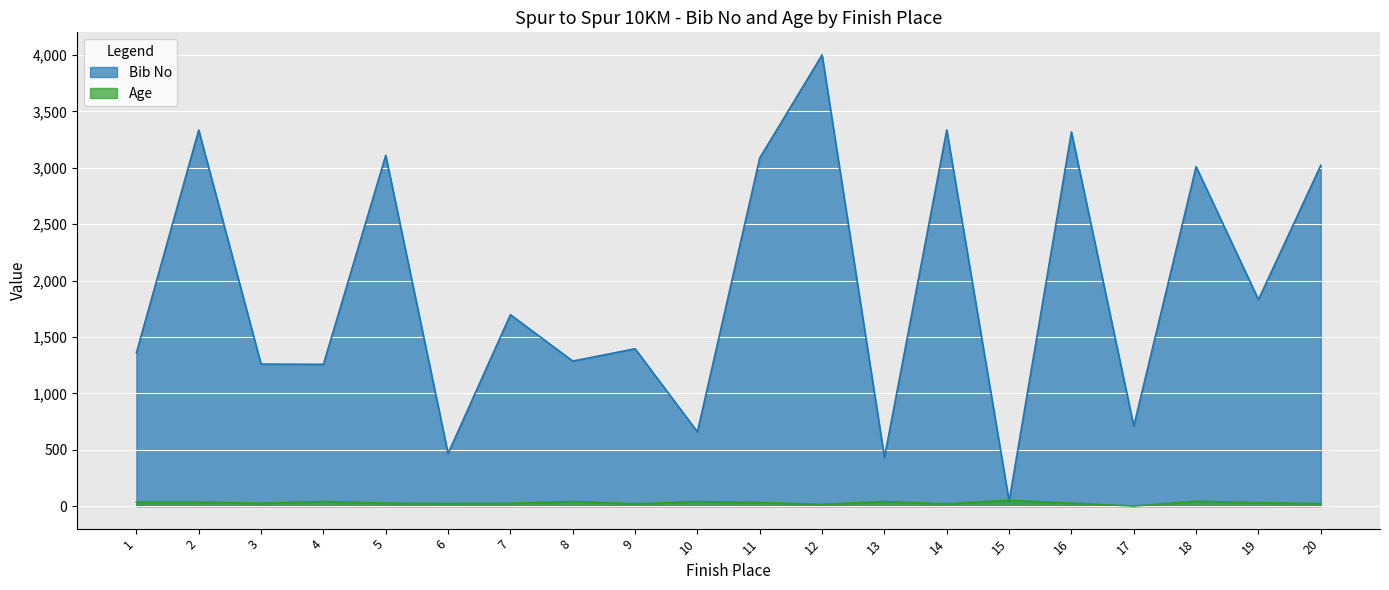

What is the value of the Age point at the 19th from the left?

30